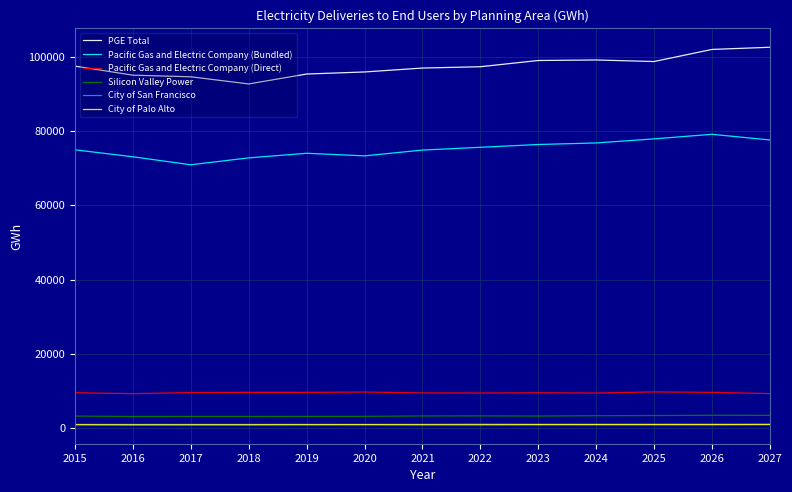

Which category has the highest value across all series?

2027